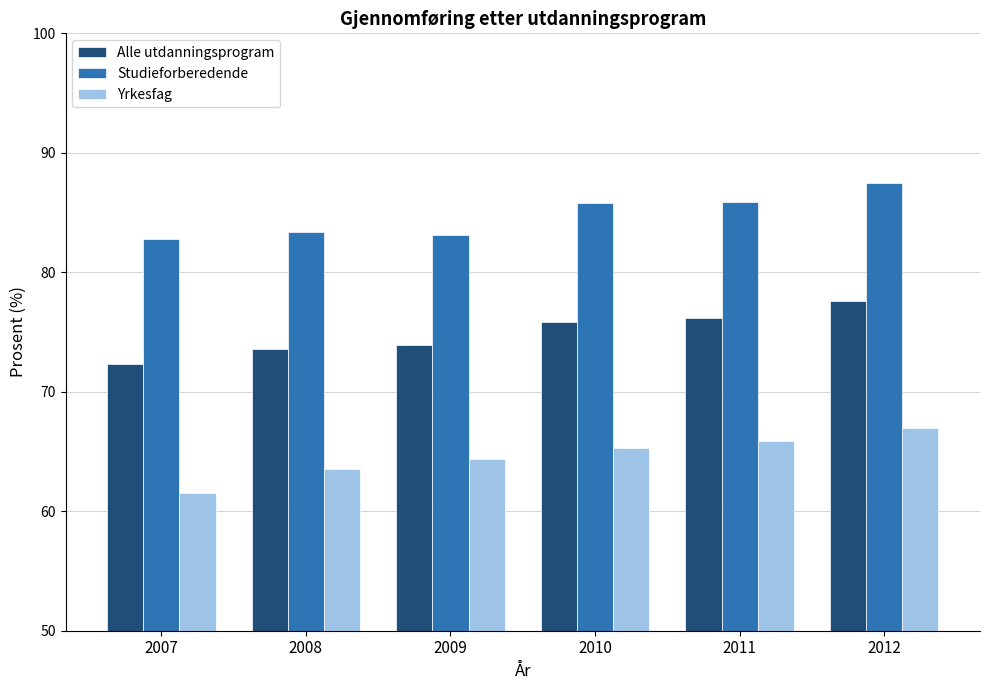

Rank the series by their average value, from highest to lowest.

Studieforberedende, Alle utdanningsprogram, Yrkesfag